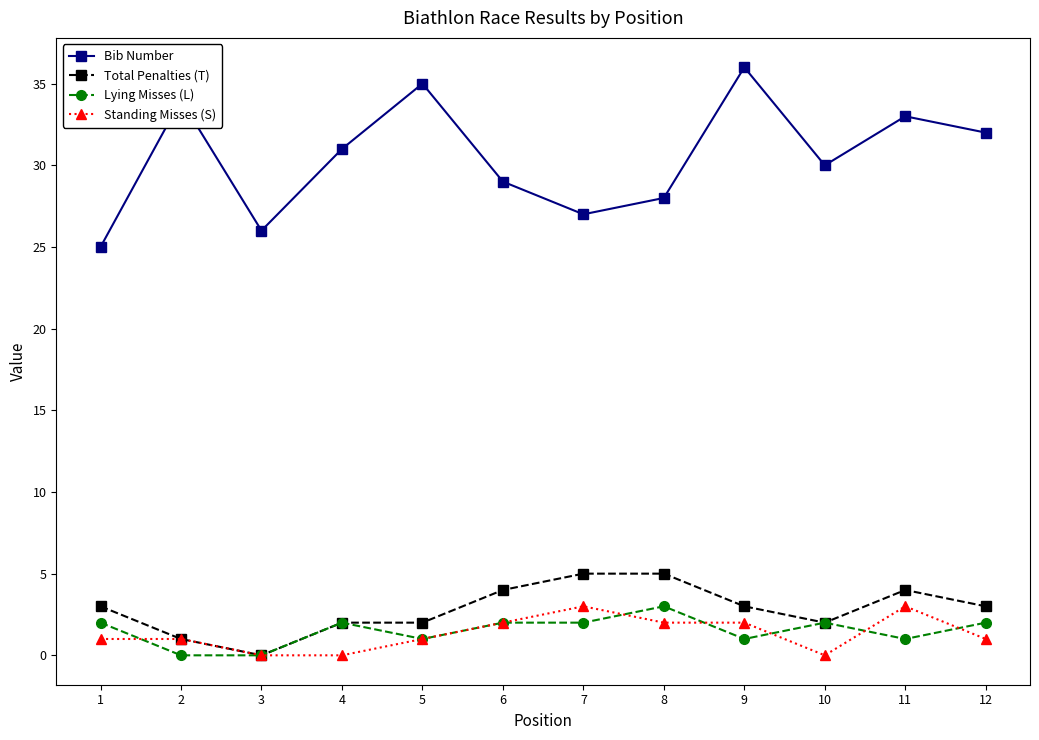

At which category does Lying Misses (L) reach its first local peak?

4